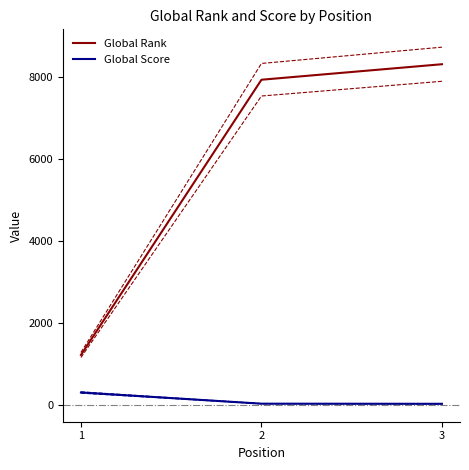

Is it true that Global Score equals 39 at 3?

True